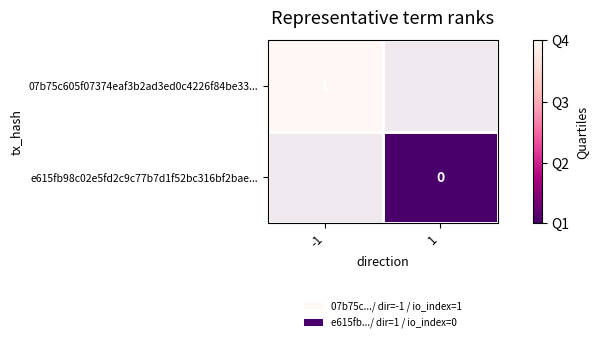

At which category does the chart reach its peak across all series?

-1